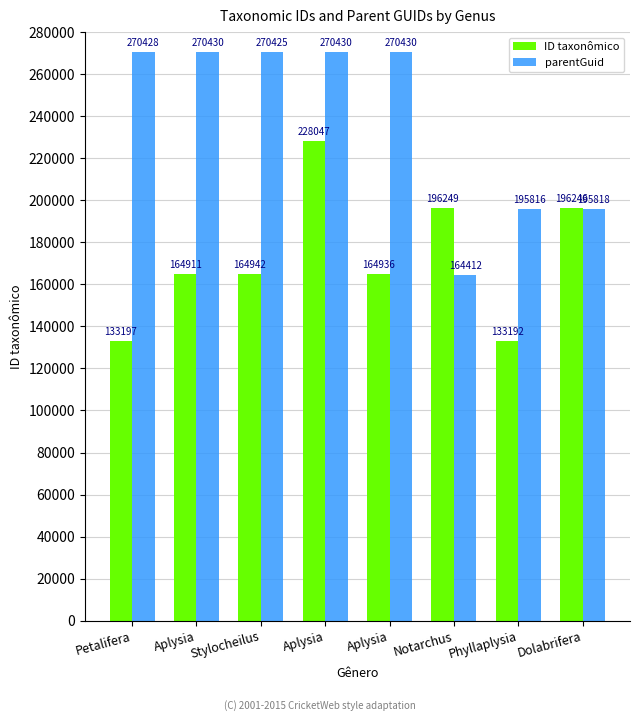

Reading left to right, what are all the values shown in this chart?

ID taxonômico: 133197	164911	164942	228047	164936	196249	133192	196246
parentGuid: 270428	270430	270425	270430	270430	164412	195816	195818